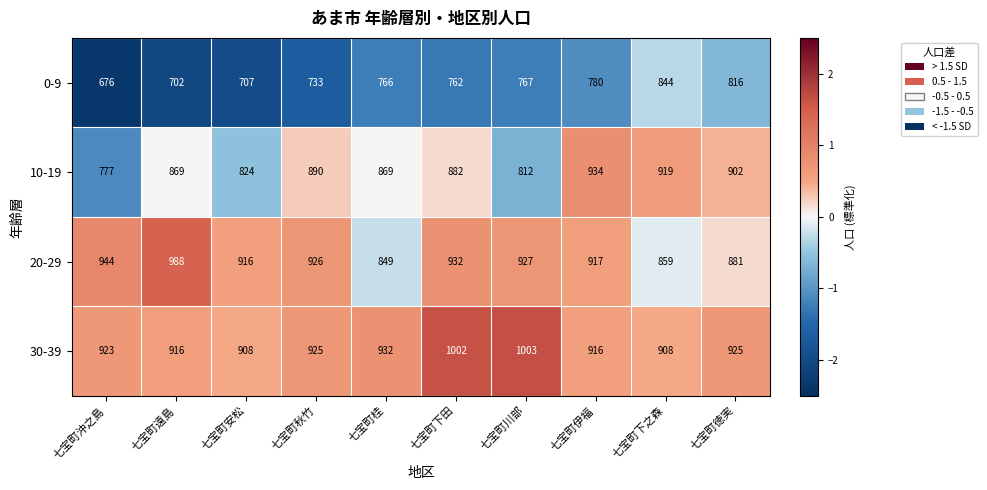

Which series has the largest total across all categories?

30-39